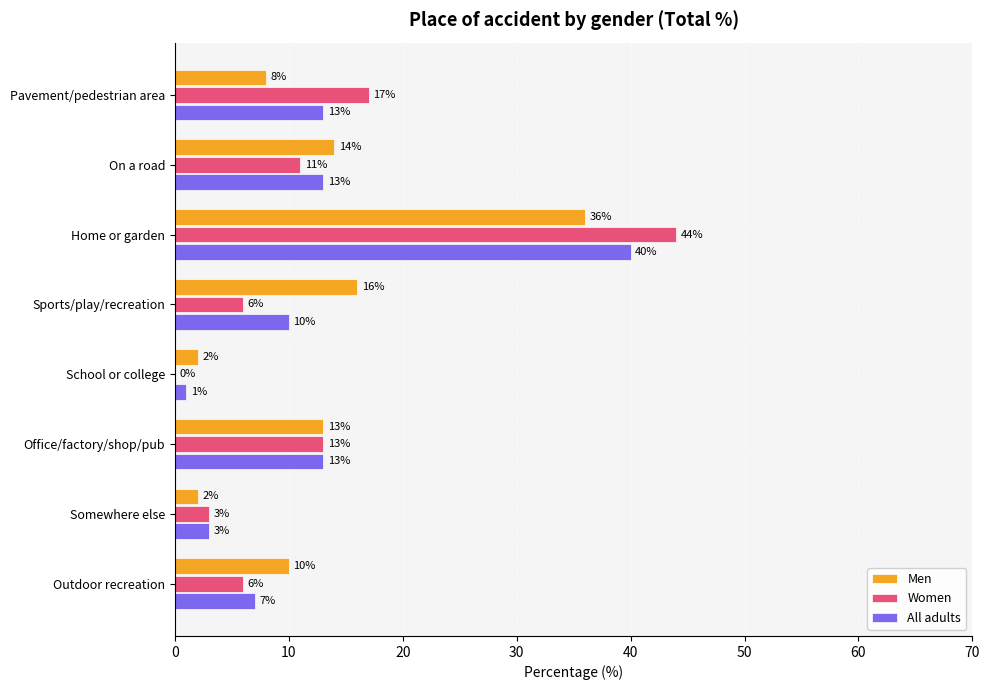

Which series changed the most between Office/factory/shop/pub and Outdoor recreation?

Women